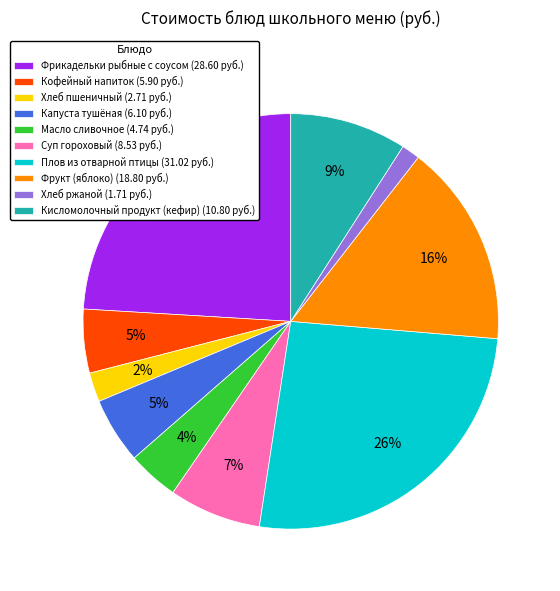

To the nearest percent, what is the average slice percentage?

10%